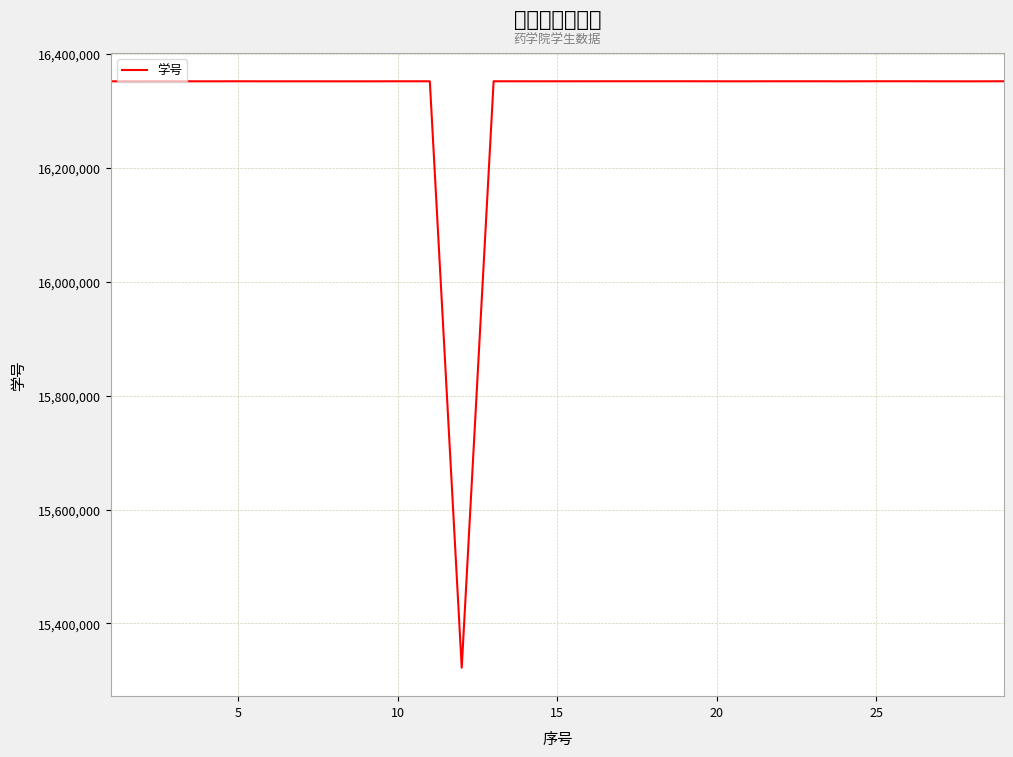

What is the minimum value shown in the chart?

15322264